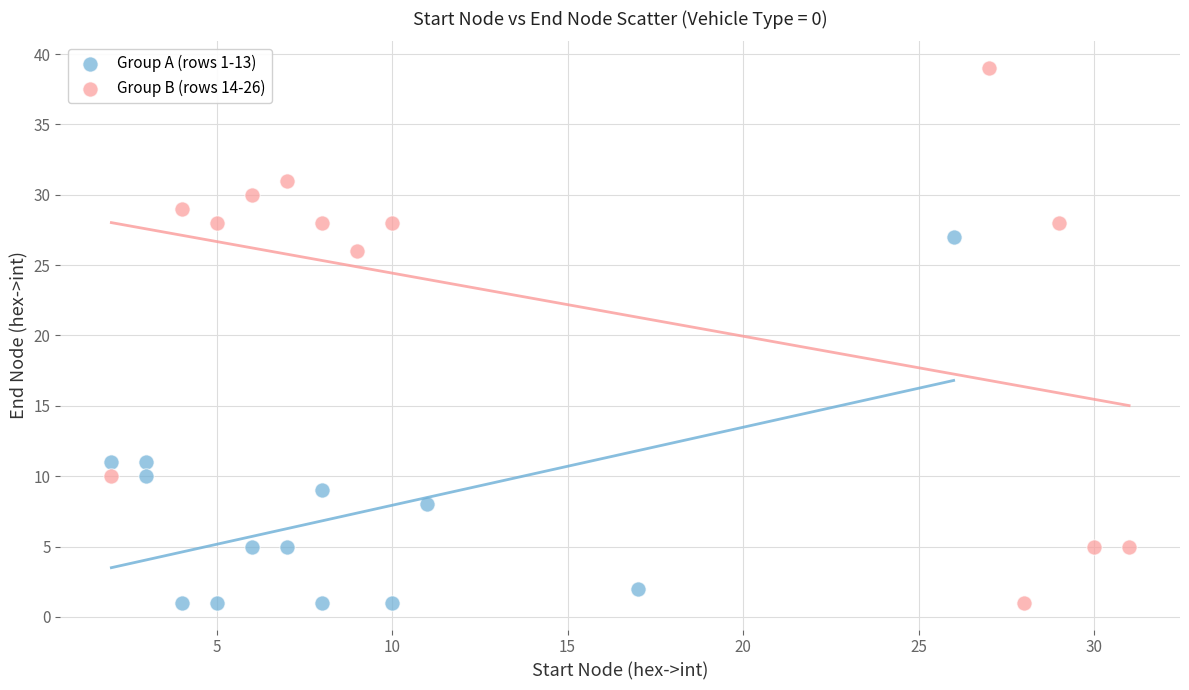

Which series reaches the maximum Y coordinate?

Group B (rows 14-26)